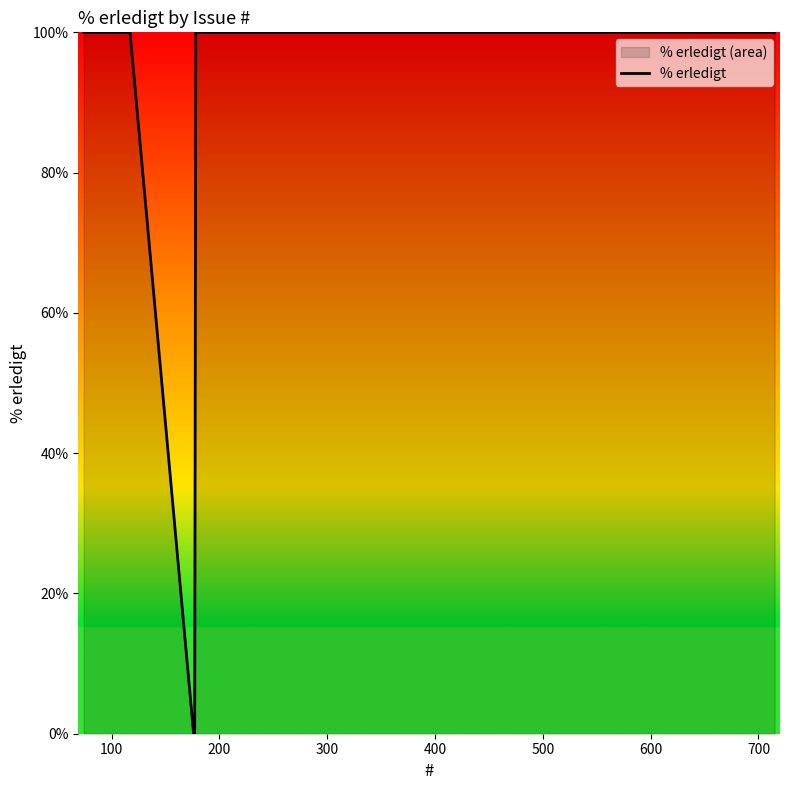

How many values are below 100?

2